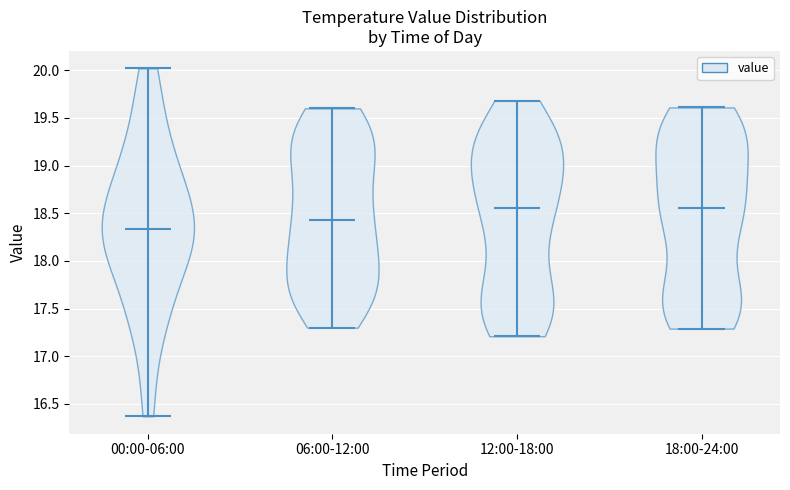

Where does the median line of the violin for 00:00-06:00 sit on the y-axis? The values are not printed on the chart, so give them approximately, as read against the axis.

18.35